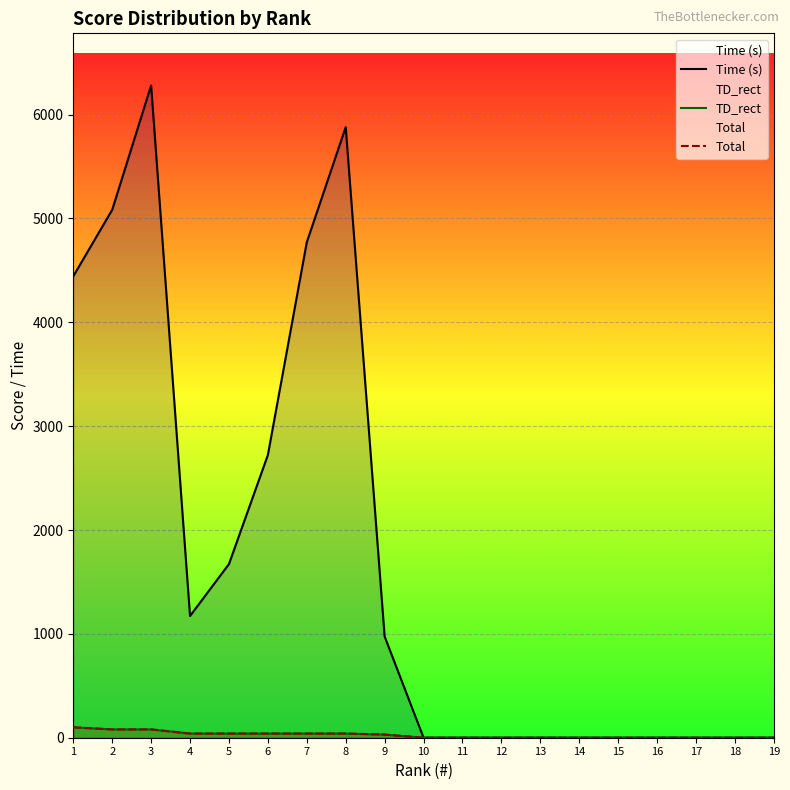

Where is TD_rect nearest to the value 50?

4